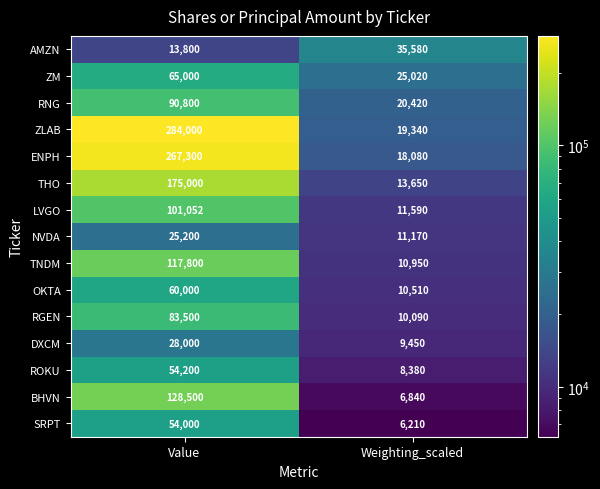

What is the spread (max minus min) of values at Weighting_scaled?

29370